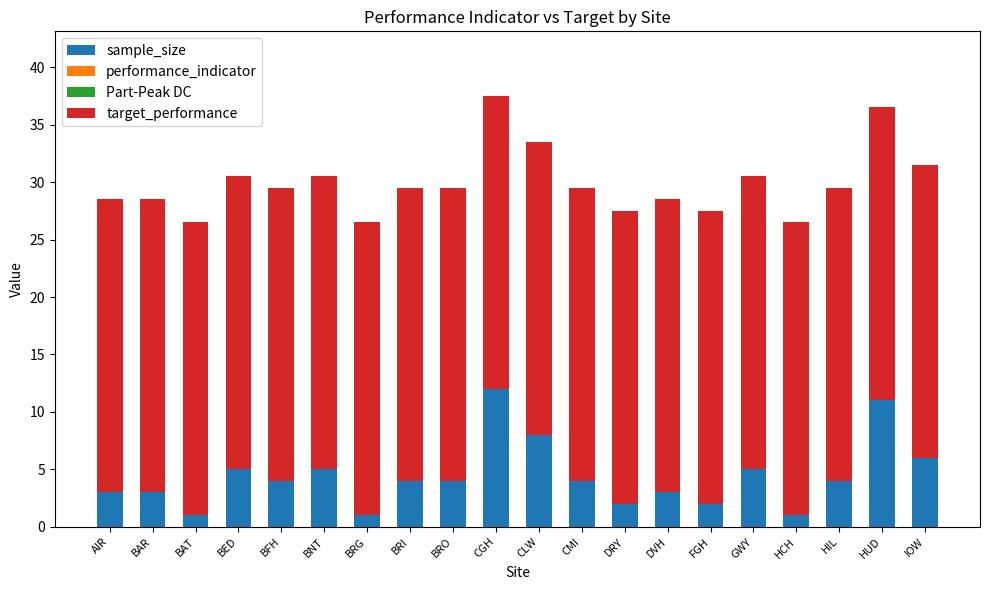

How many series are shown in this chart?

2